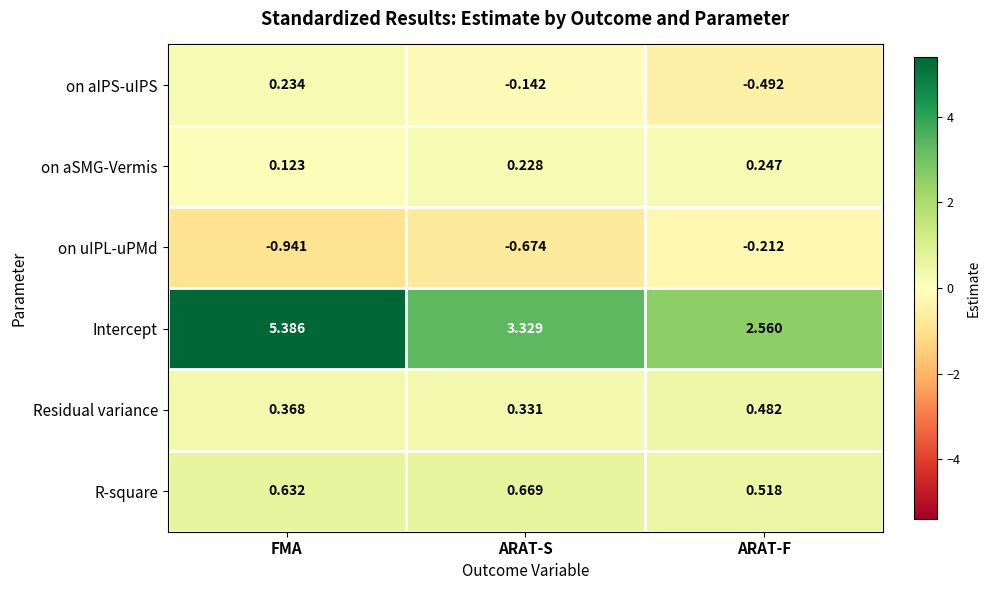

Between ARAT-S and ARAT-F, which series saw the biggest shift?

Intercept